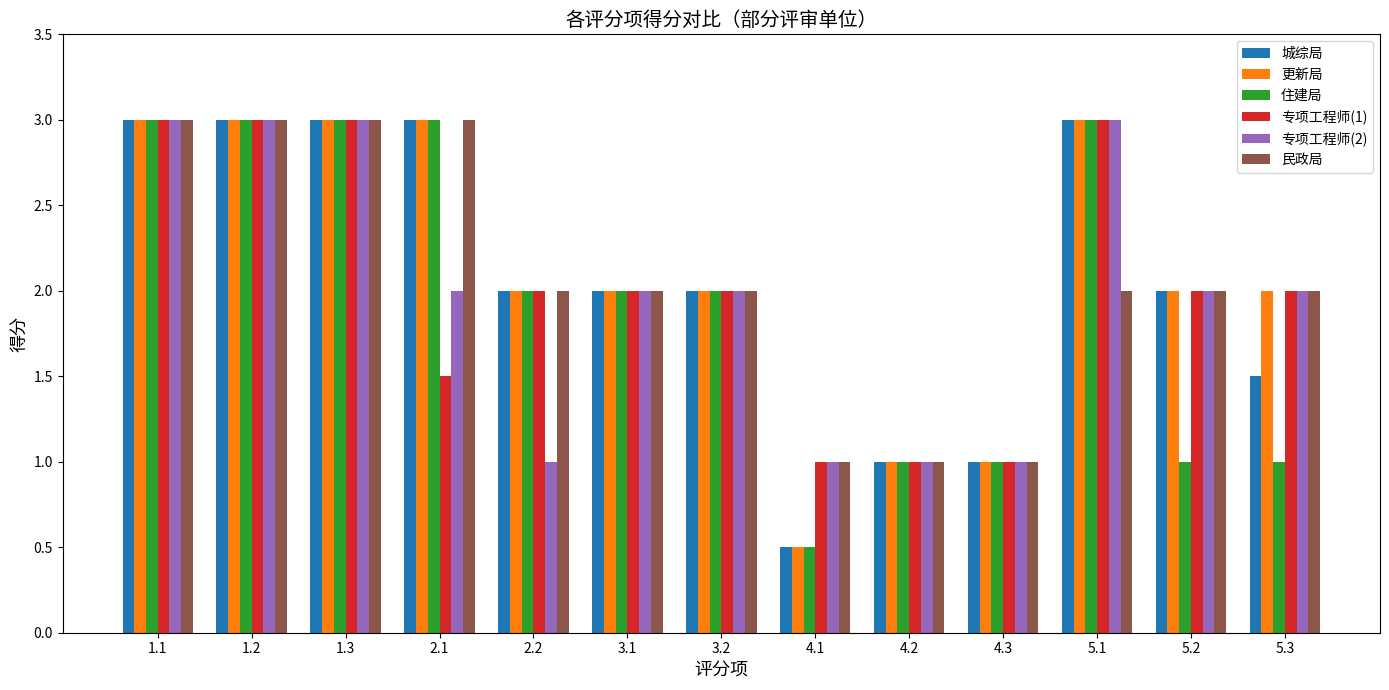

What is the average value of the 更新局 series?

2.1